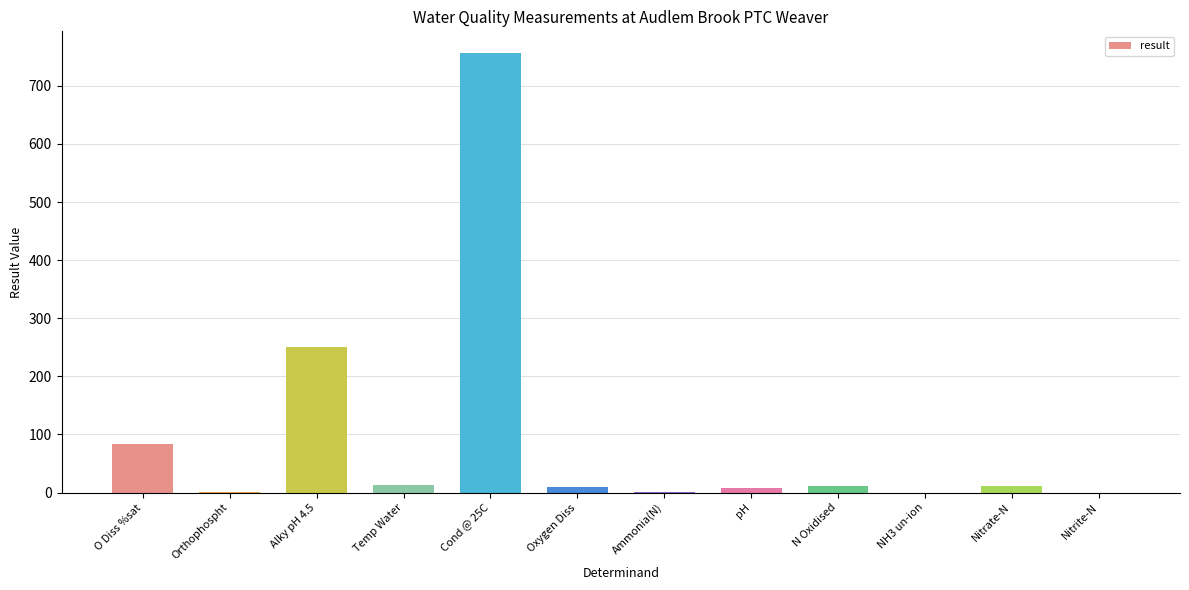

At which label is the value closest to 378?

Alky pH 4.5